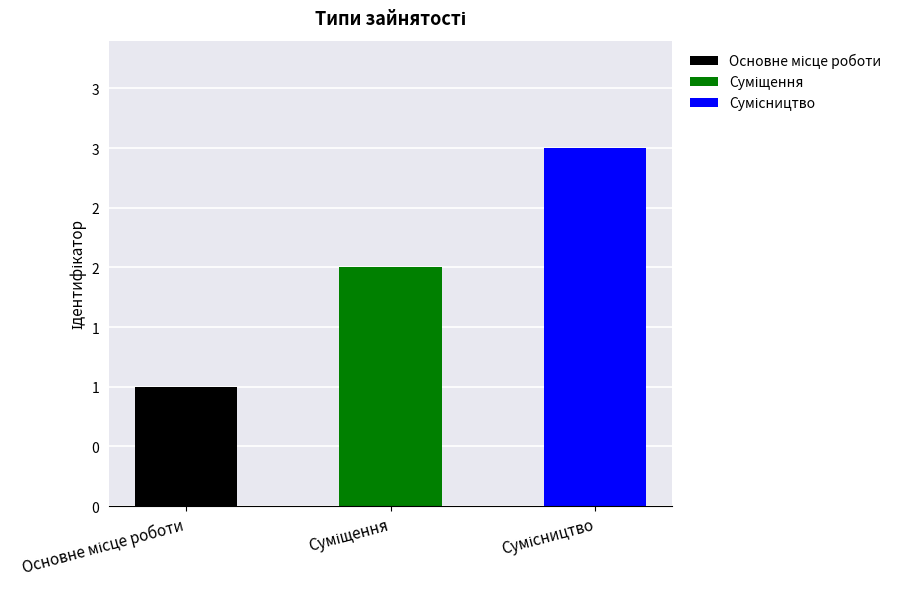

Is it true that the value at Суміщення is 3?

False